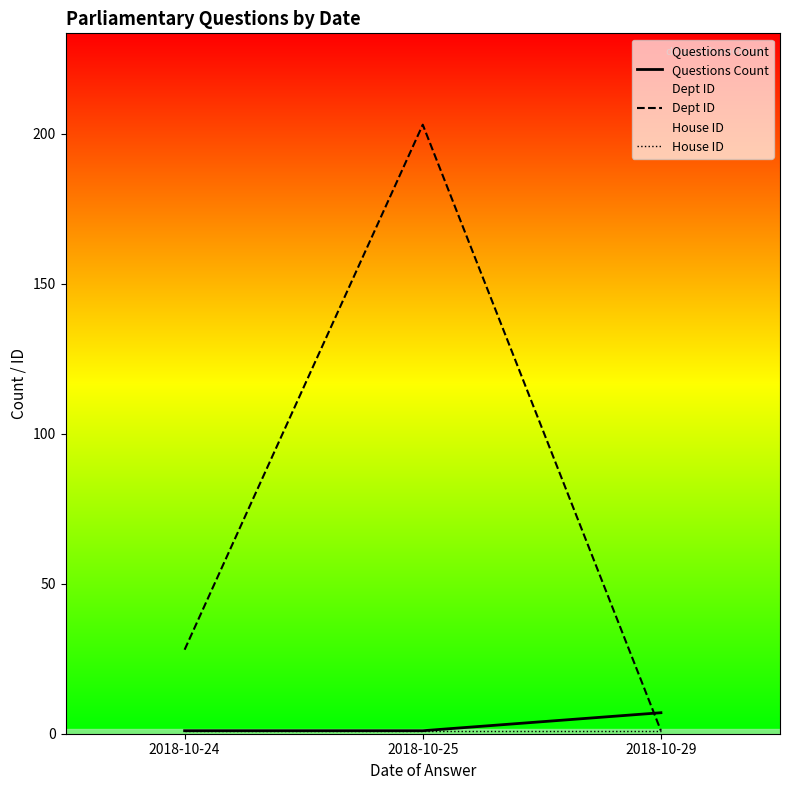

What value does the Questions Count series have at 2018-10-24?

1